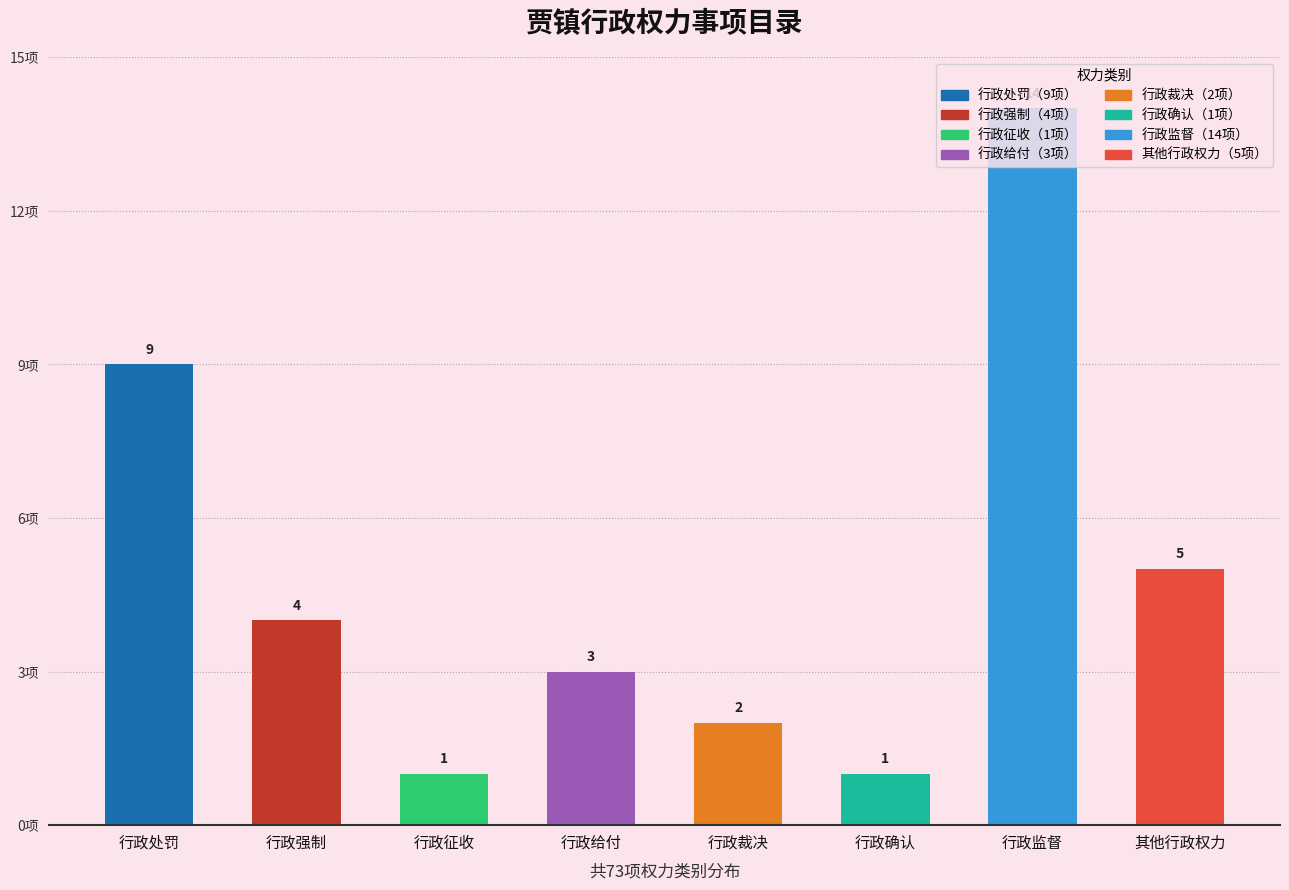

Which category has the highest value across all series?

行政监督